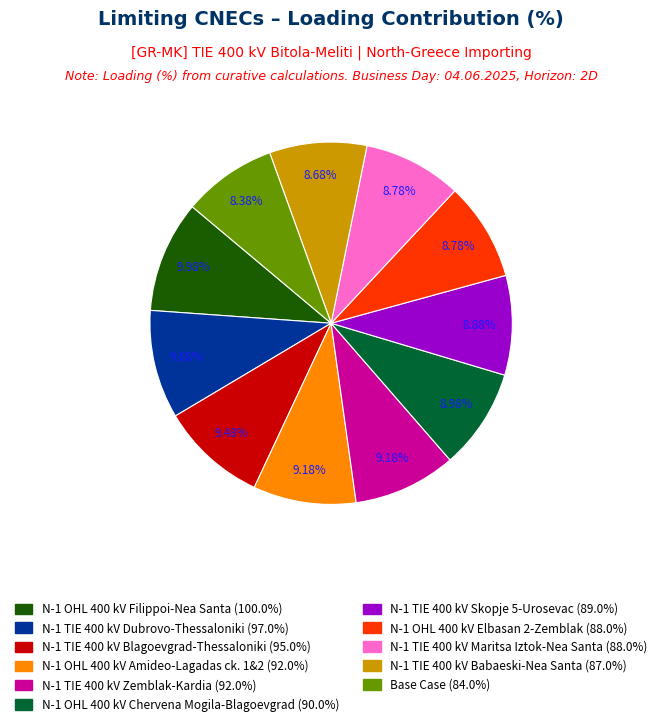

Is N-1 OHL 400 kV Amideo-Lagadas ck. 1&2 the majority of the pie?

No